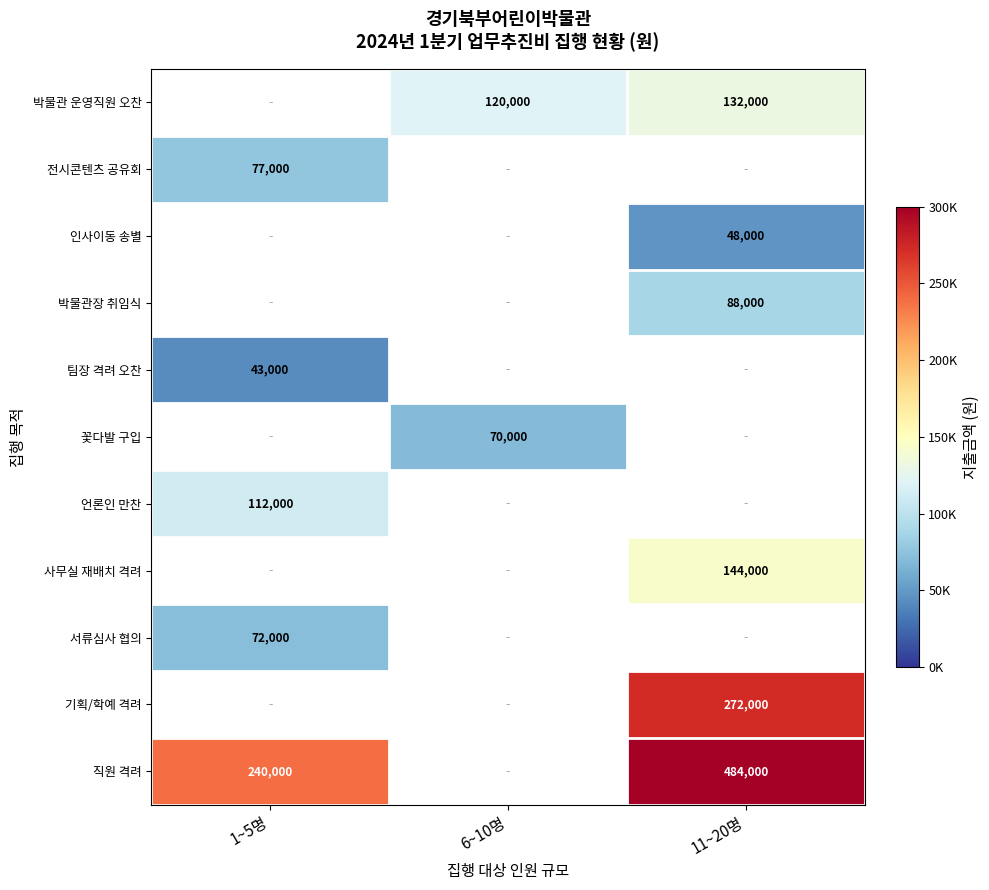

Count the number of categories in the chart.

3